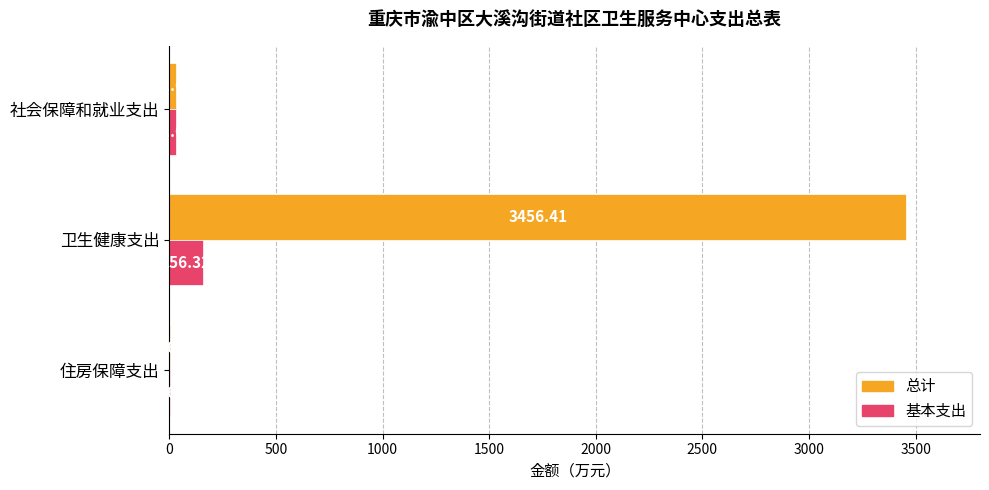

At which label is 总计 closest to 1730?

社会保障和就业支出